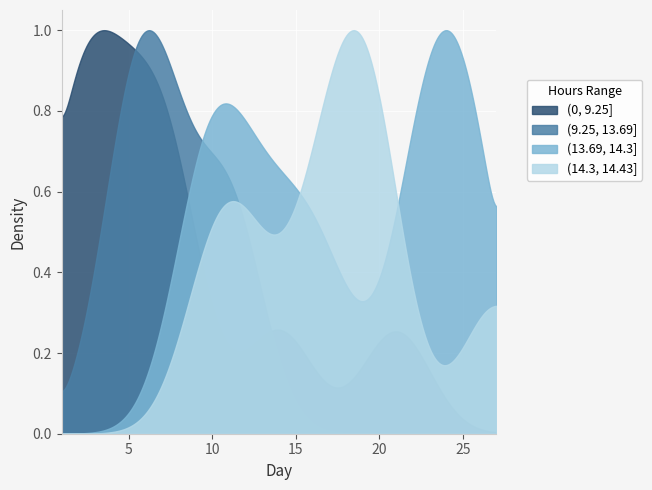

Which series has the largest total across all categories?

(13.69, 14.3]